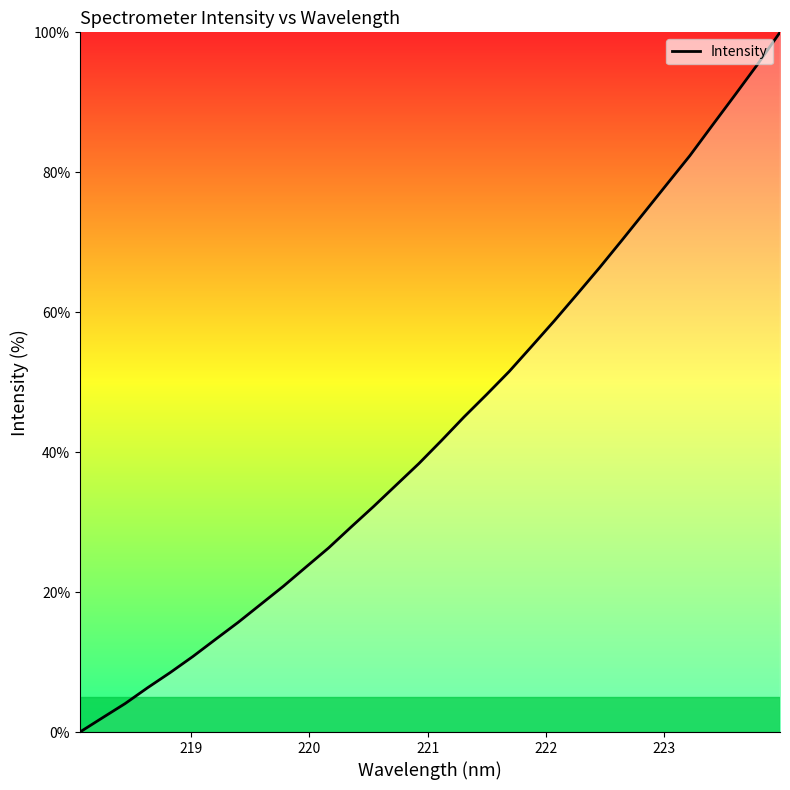

True or false: the data has more than 1 interior local peaks.

False